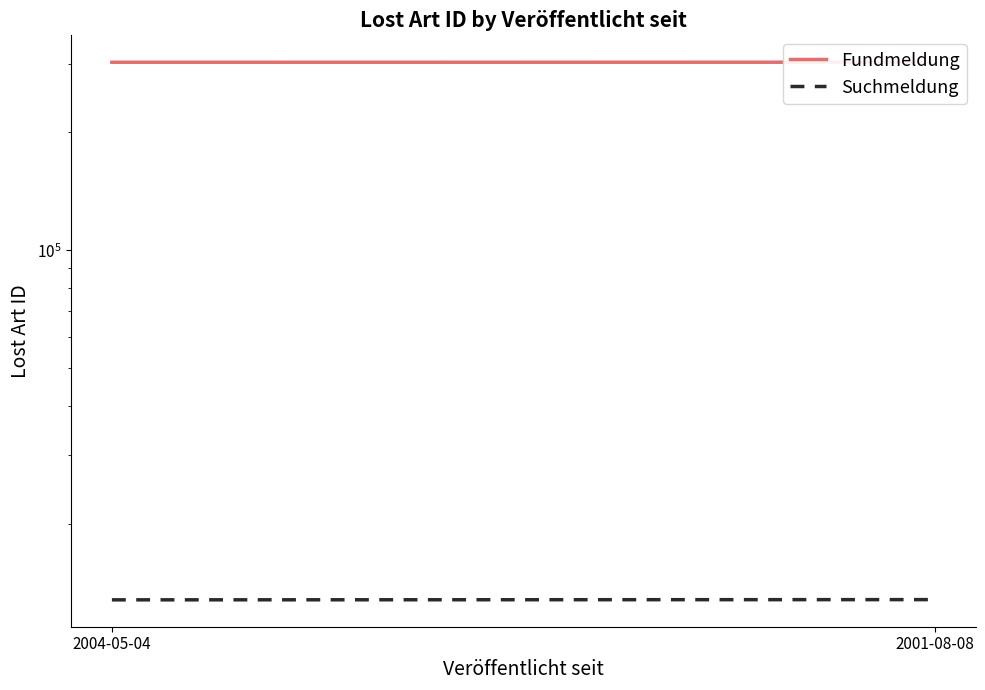

Which category has the highest value across all series?

2001-08-08